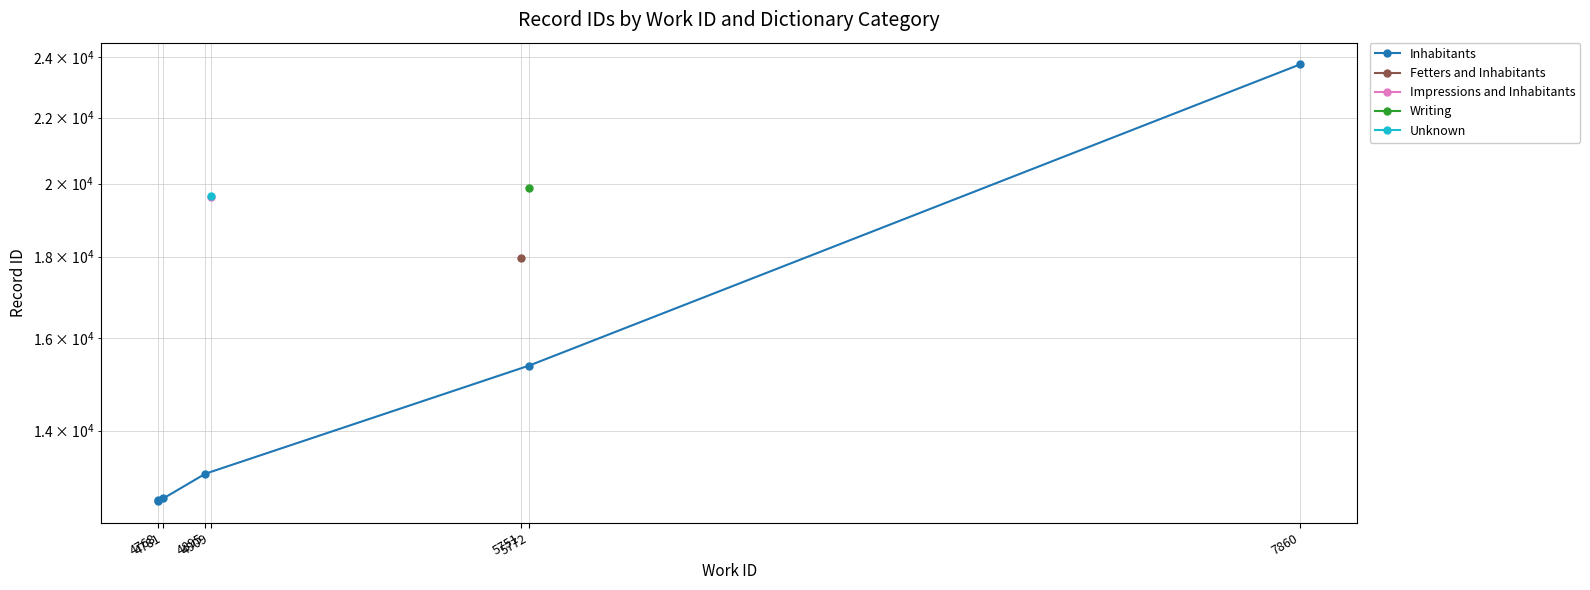

The value at 4768 is 5690. True or false?

False